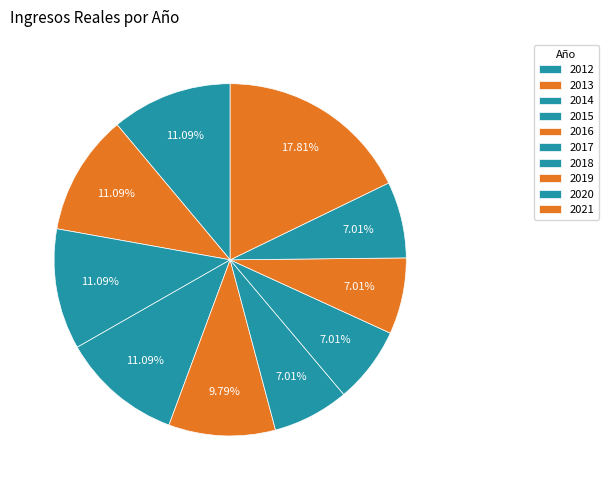

Which category has the biggest portion of the pie?

2021